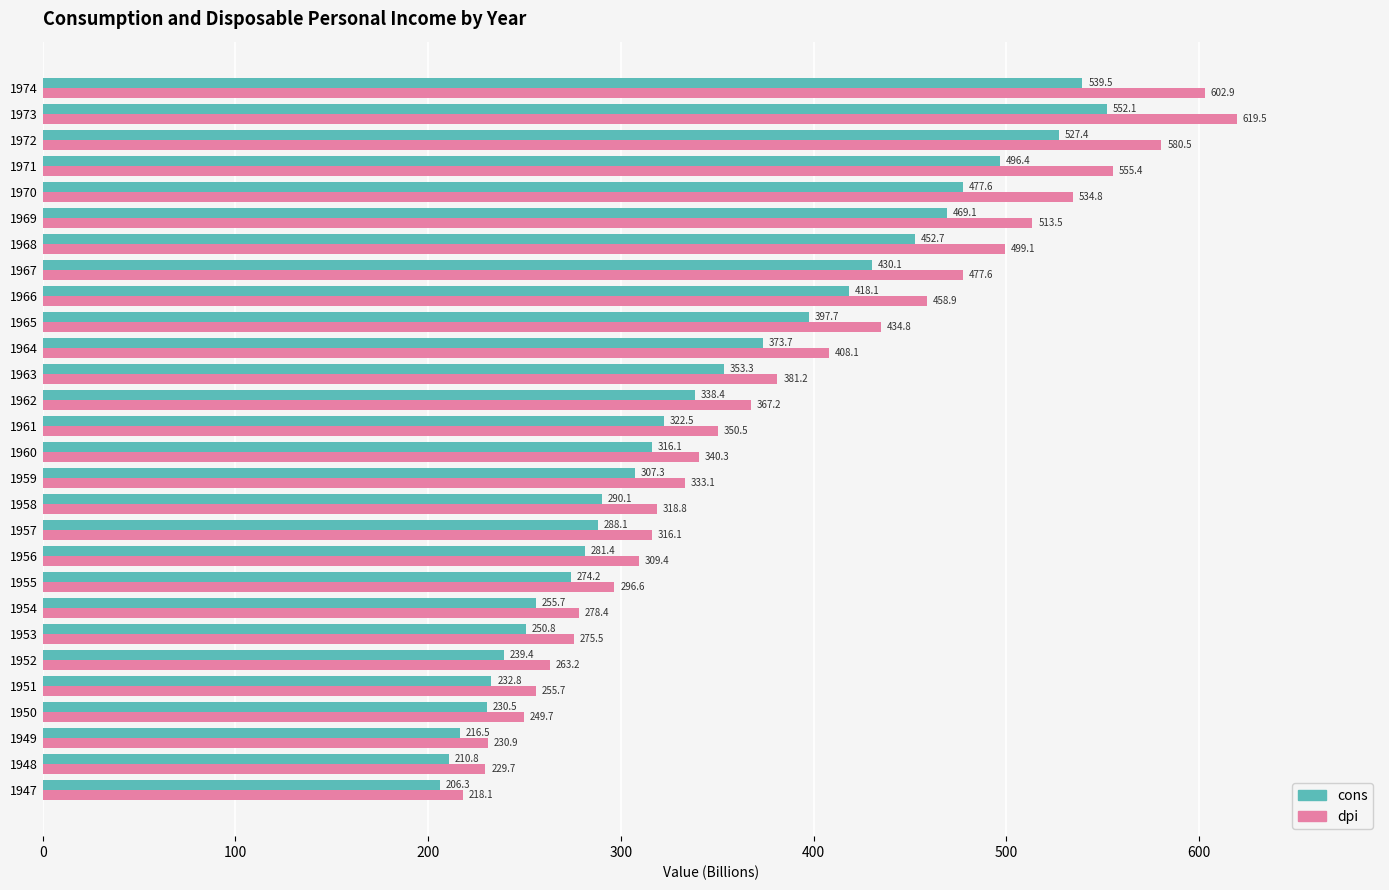

Read the cons value at 1965.

397.7